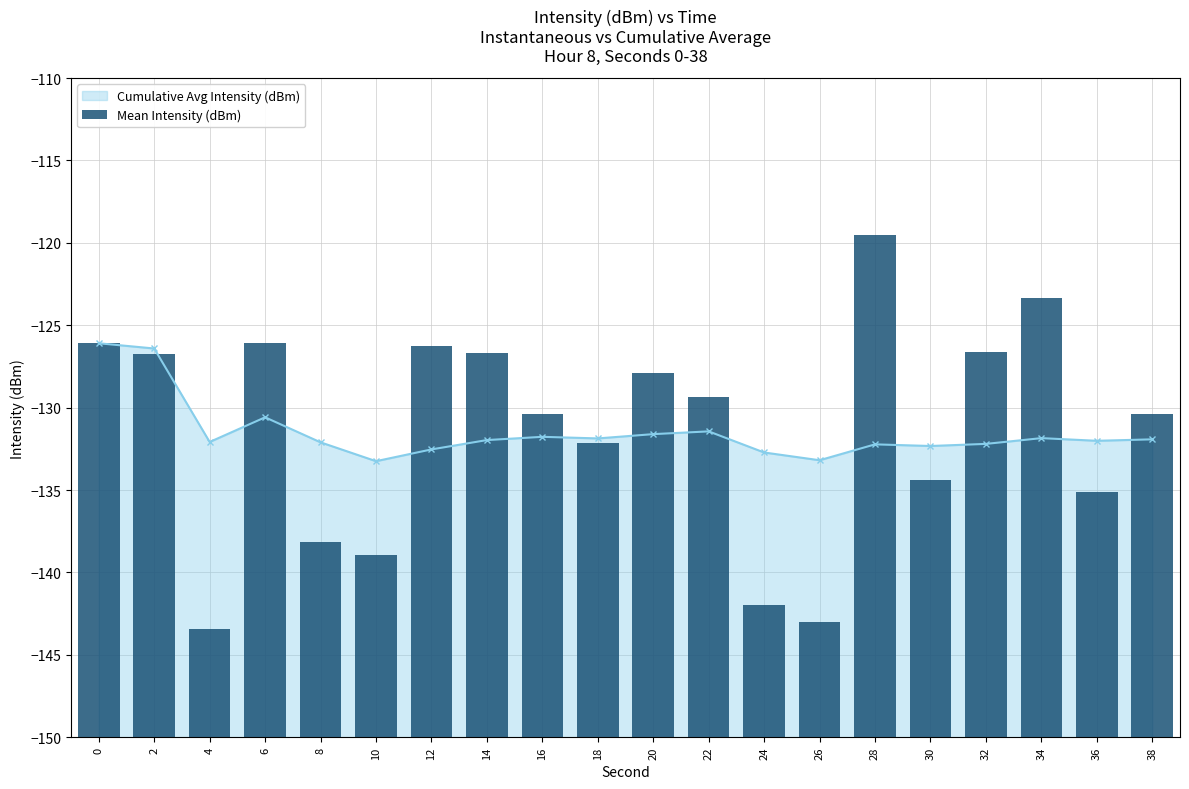

Is it true that Cumulative Avg Intensity (dBm) equals -235.2 at 36?

False